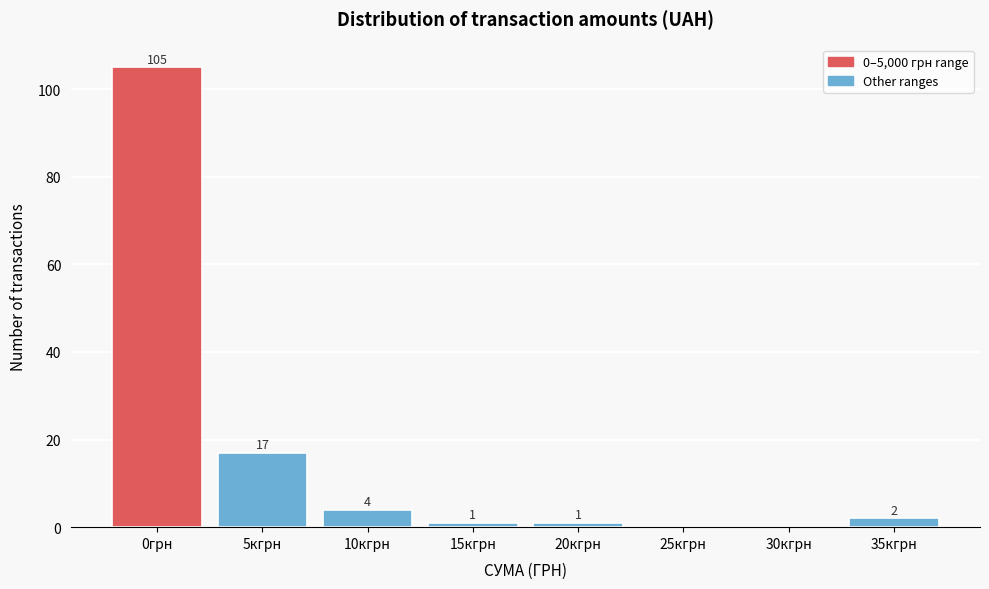

Reading left to right, what are all the values shown in this chart?

0грн=105	5кгрн=17	10кгрн=4	15кгрн=1	20кгрн=1	25кгрн=0	30кгрн=0	35кгрн=2